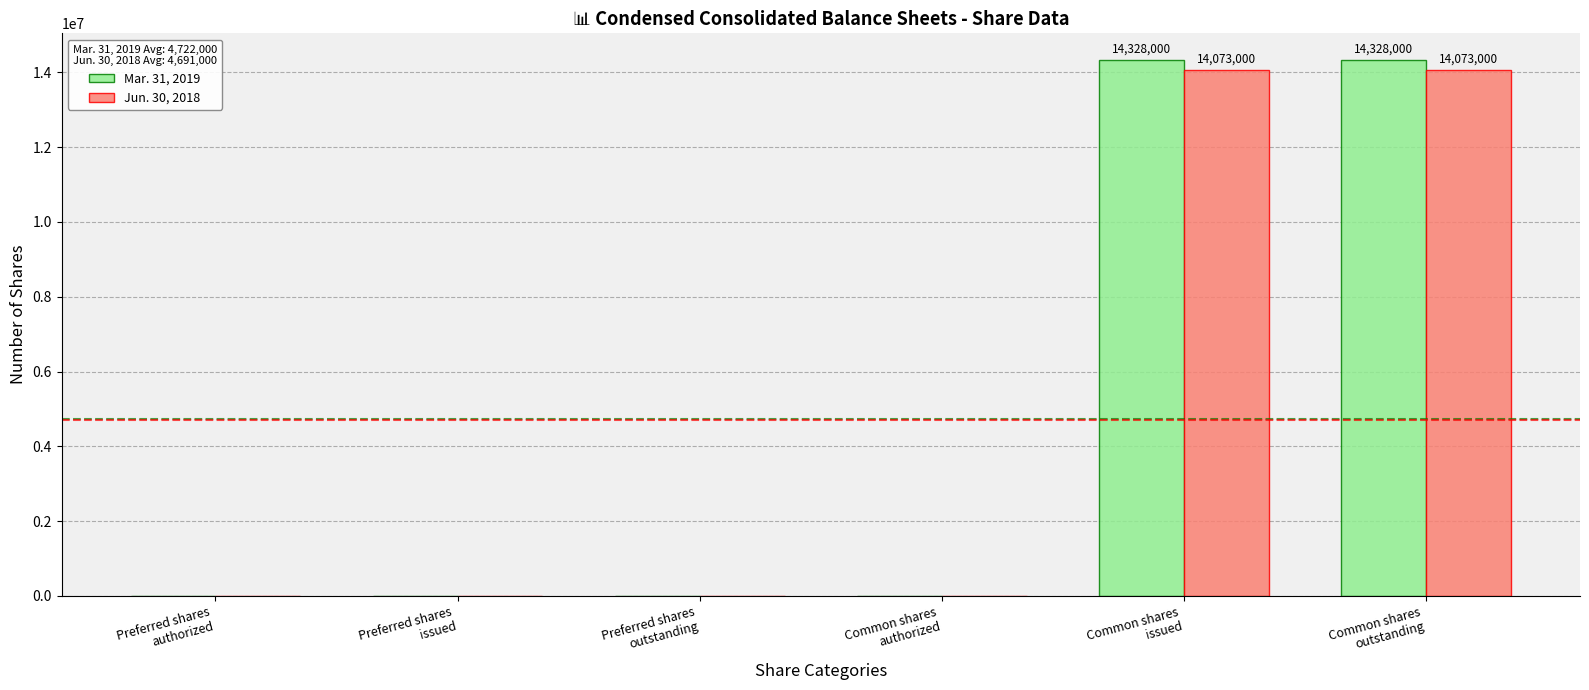

Are the bars grouped side by side (vs. stacked)?

Yes